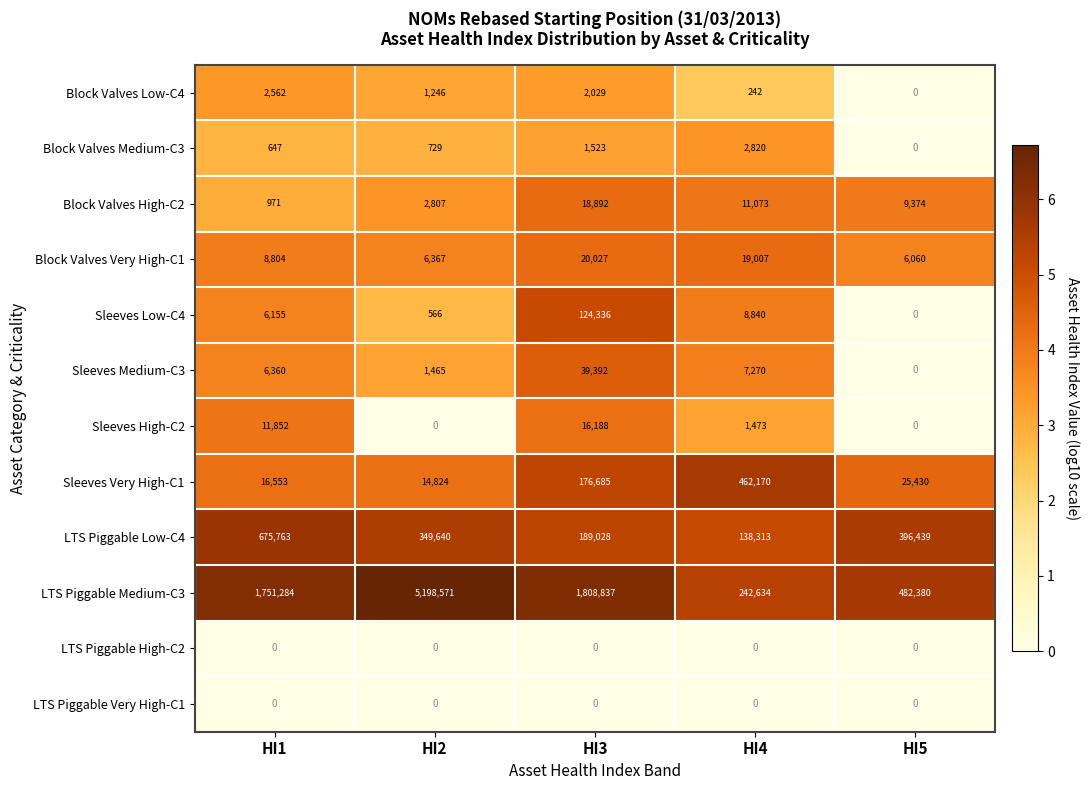

Which series has the largest range (max minus min)?

LTS Piggable Medium-C3